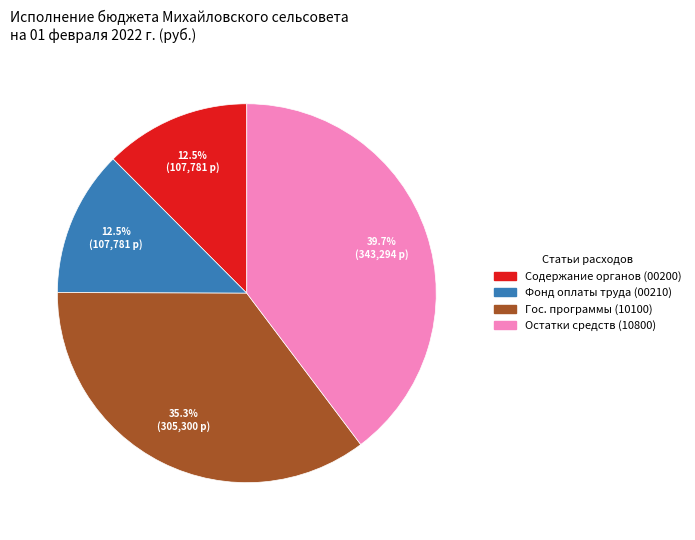

How many slices are in this pie chart?

4